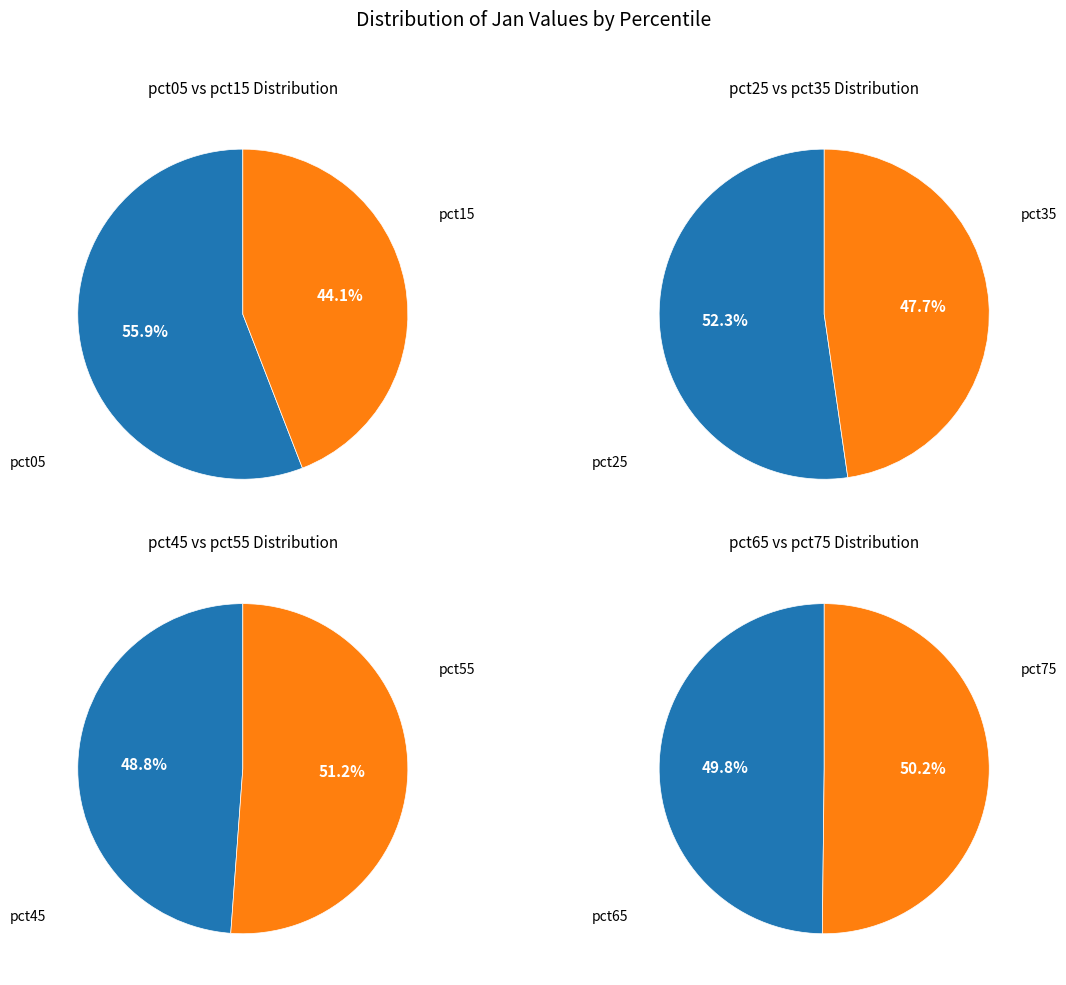

Combined, do pct15 and pct25 account for over 50%?

No